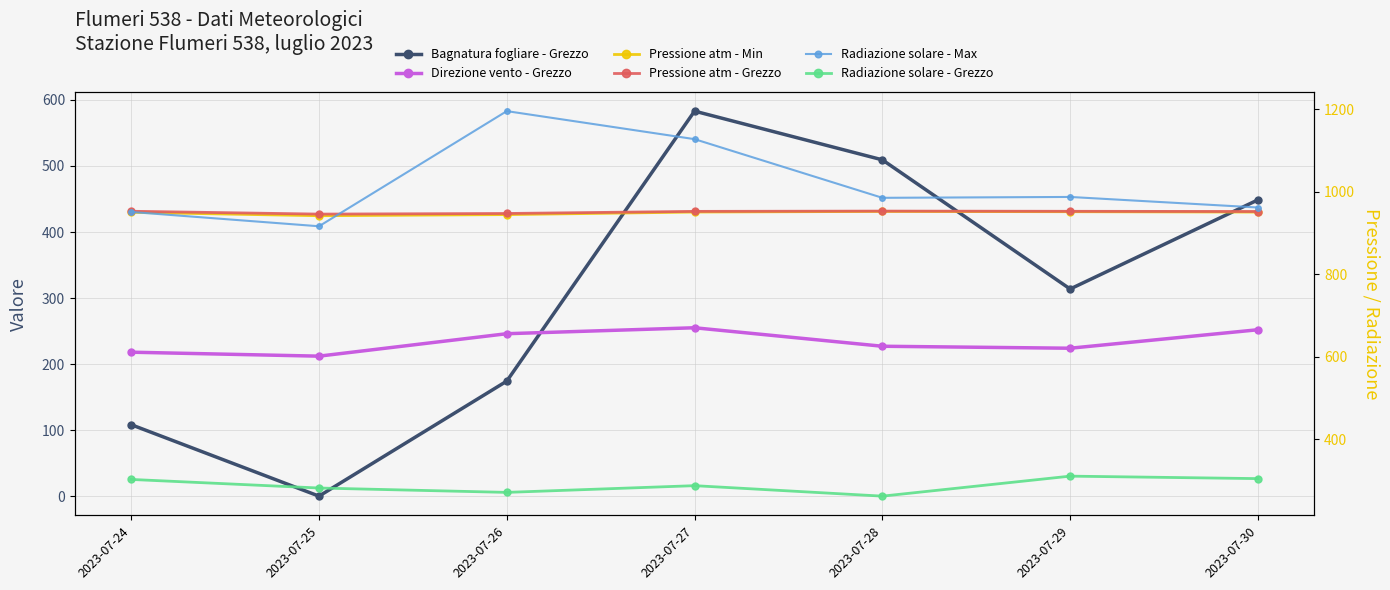

True or false: Direzione vento - Grezzo has a value of 110.5 at 2023-07-26.

False